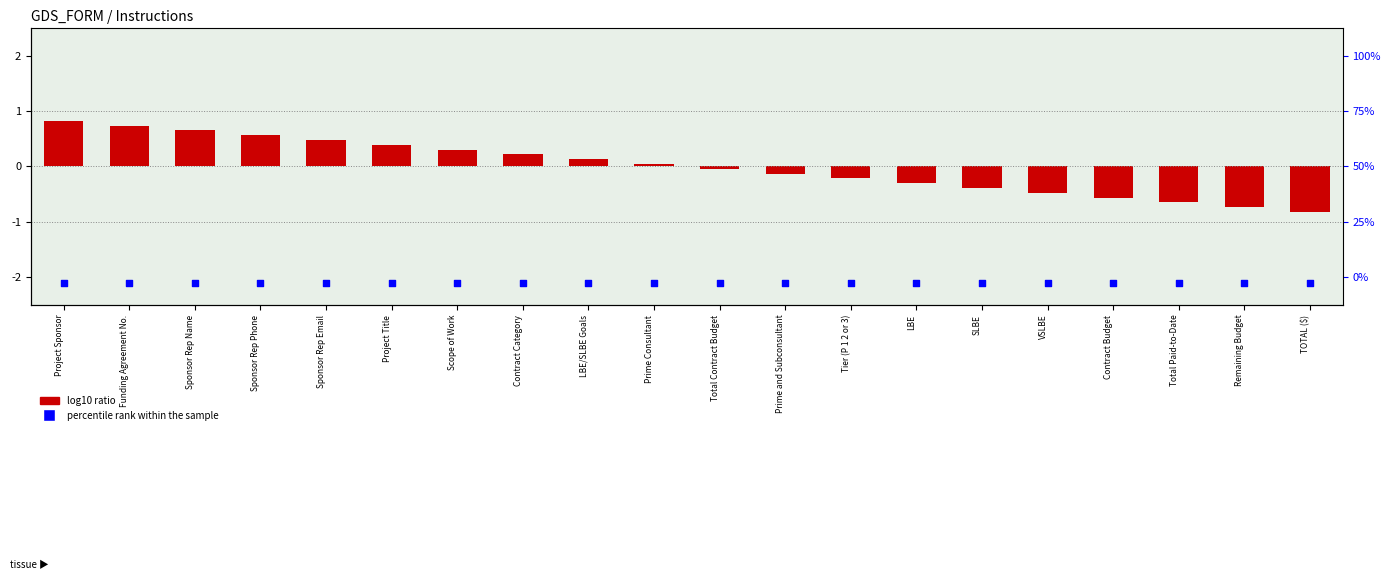

Which series contains the highest Y value?

log10 ratio